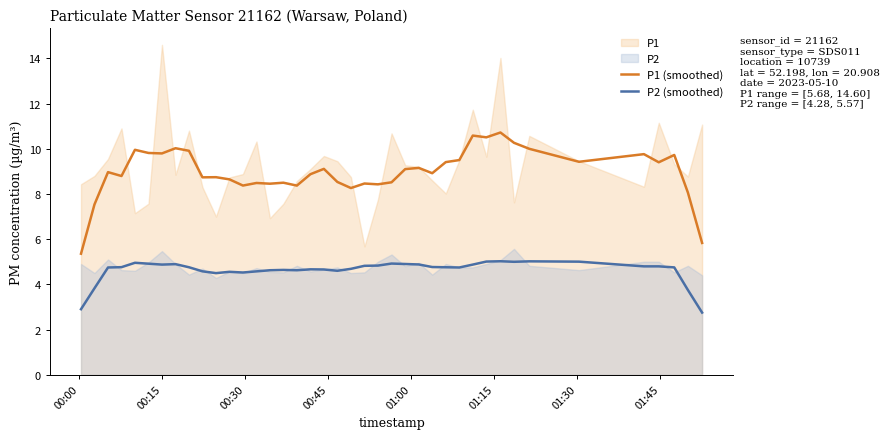

True or false: P1 (smoothed) and P2 (smoothed) intersect in this chart.

False